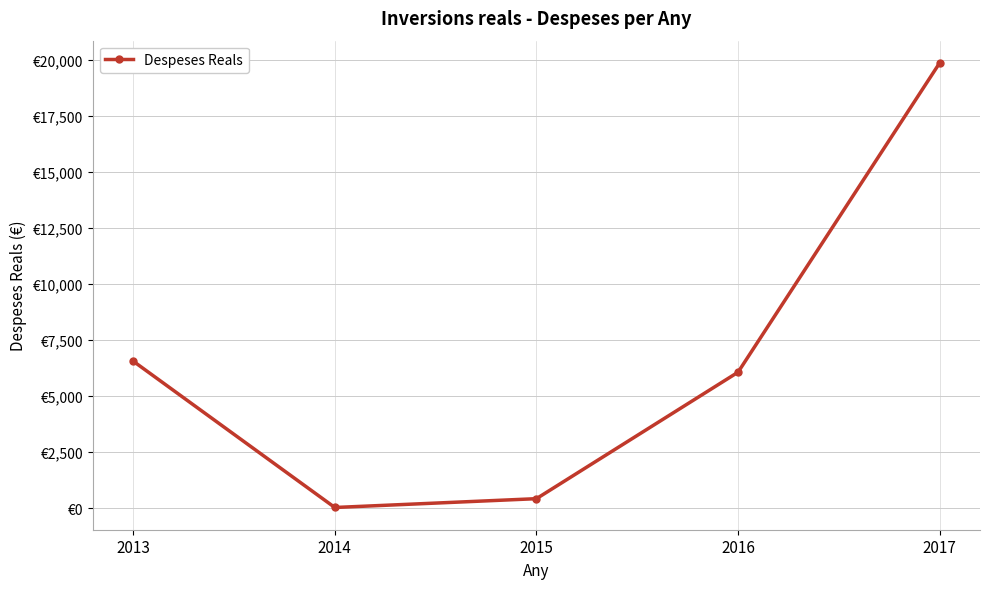

What is the greatest value displayed?

19876.8